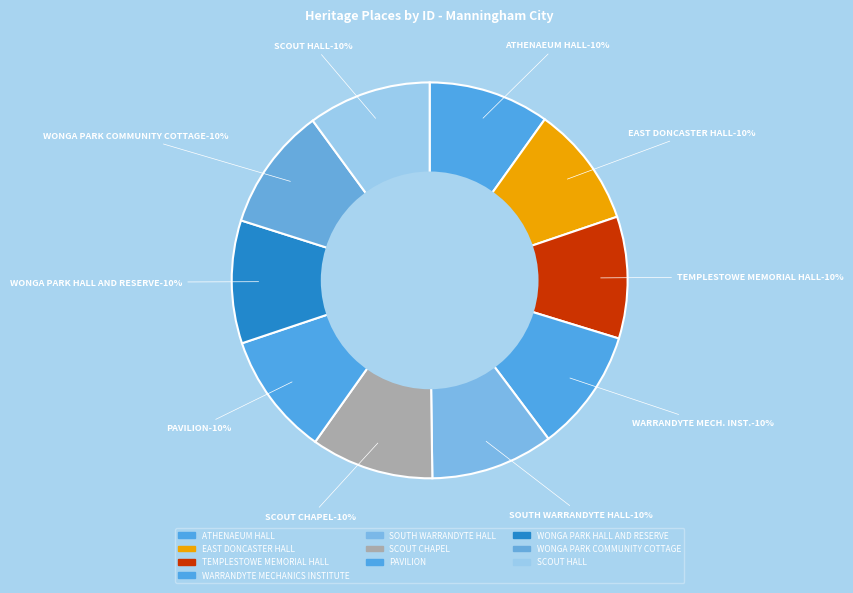

To the nearest percent, what portion does WONGA PARK HALL AND RESERVE represent?

10%